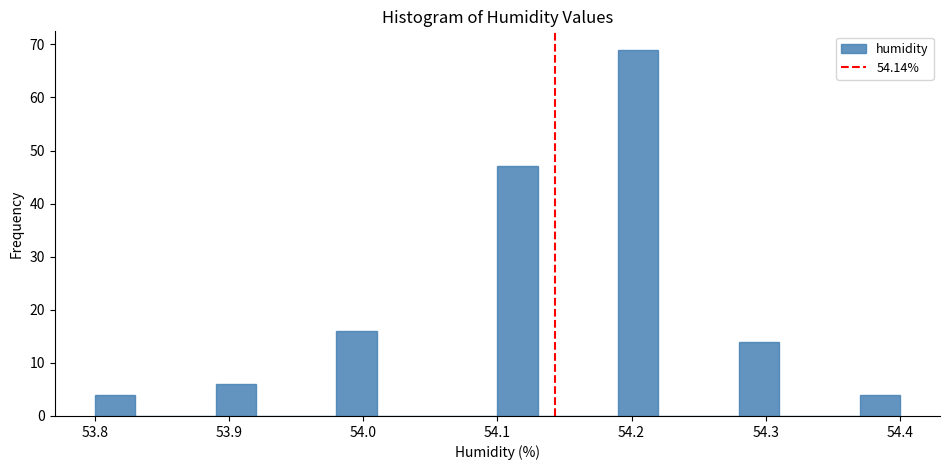

Around what value on the x-axis is the tallest bar? Give the approximate position of its centre, as read against the axis.

54.21